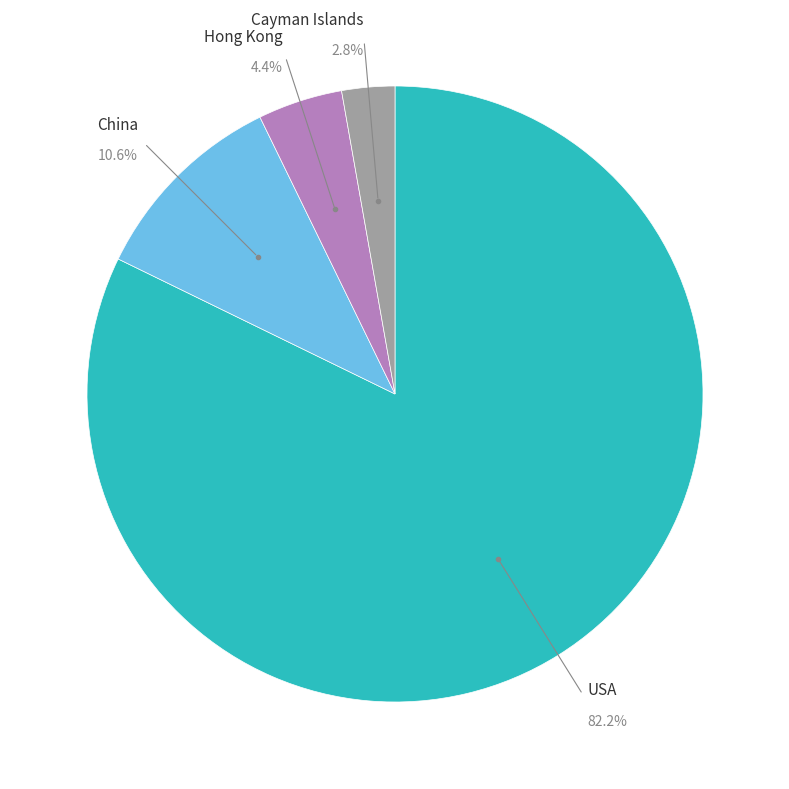

Does any single category account for the majority?

Yes